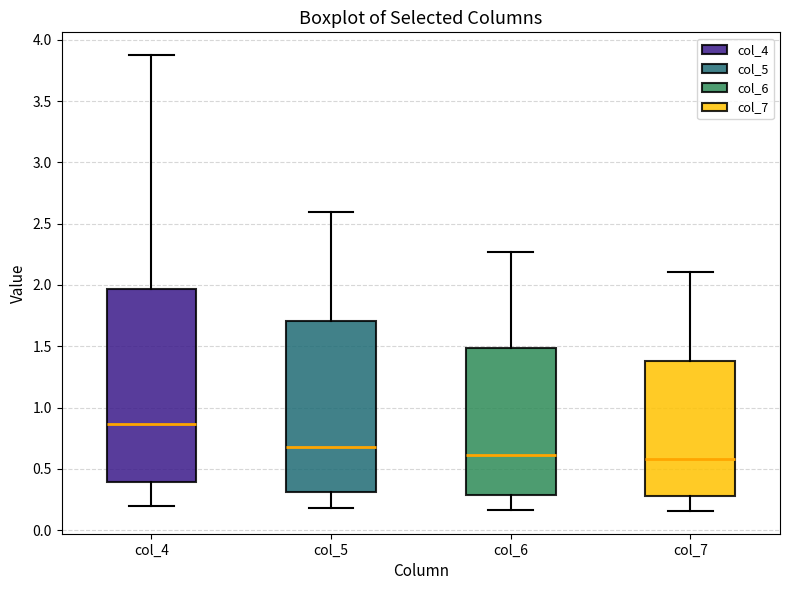

Reading left to right, read every box against the y-axis: the position of its median line, the range the box covers, and the ends of its whiskers. The values are not printed on the chart, so give them approximately, as read against the axis.

col_4: median 0.85, box 0.40 to 1.95, whiskers 0.20 to 3.90
col_5: median 0.70, box 0.30 to 1.70, whiskers 0.20 to 2.60
col_6: median 0.60, box 0.30 to 1.50, whiskers 0.15 to 2.25
col_7: median 0.60, box 0.30 to 1.40, whiskers 0.15 to 2.10